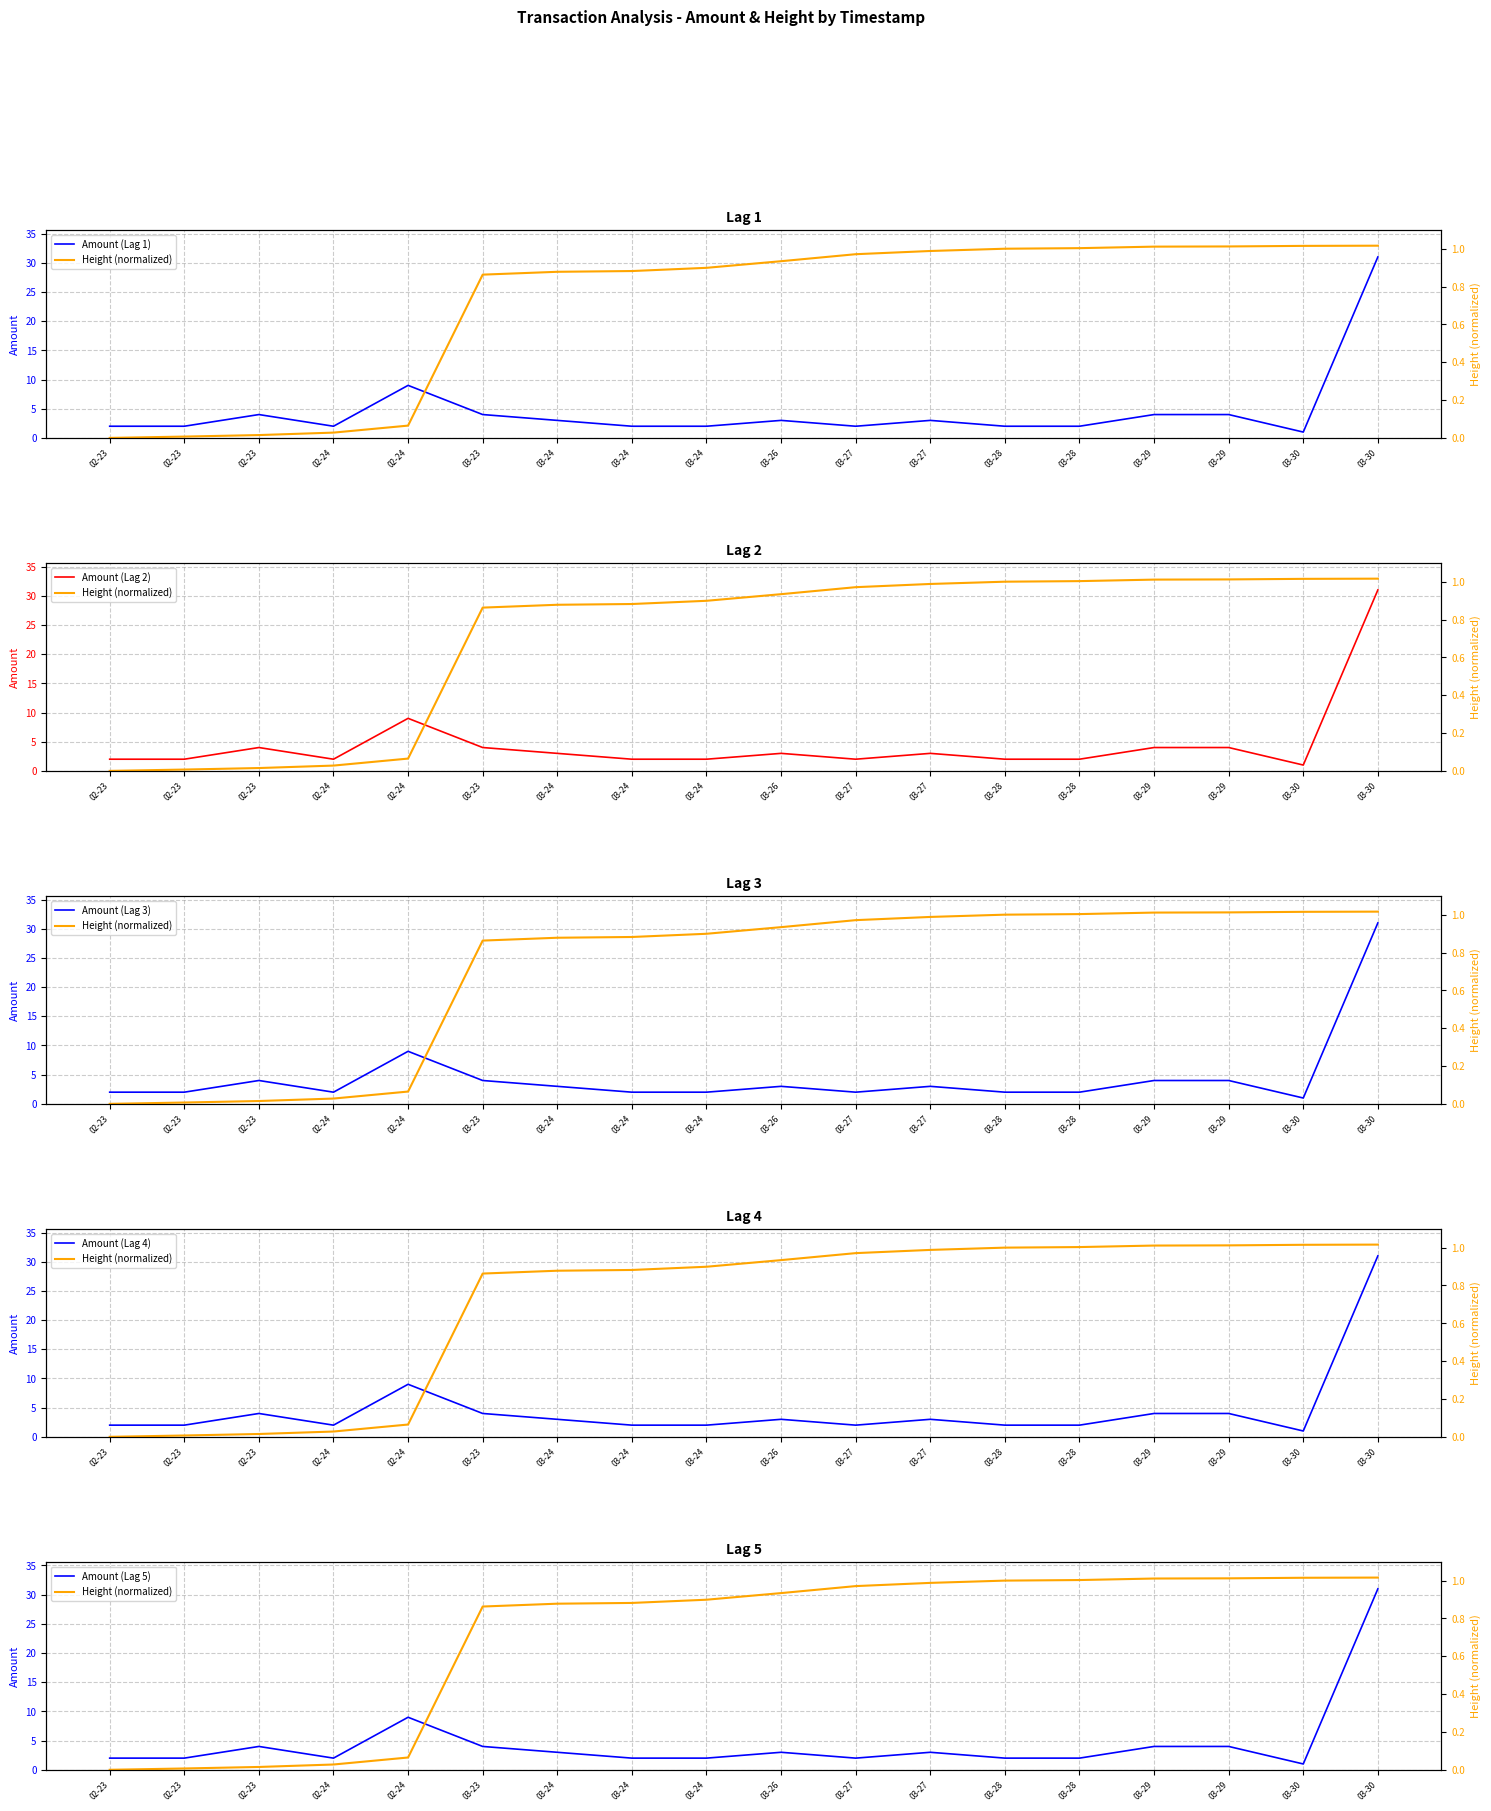

The value of Amount (Lag 2) at 03-28 is 2.0. True or false?

True